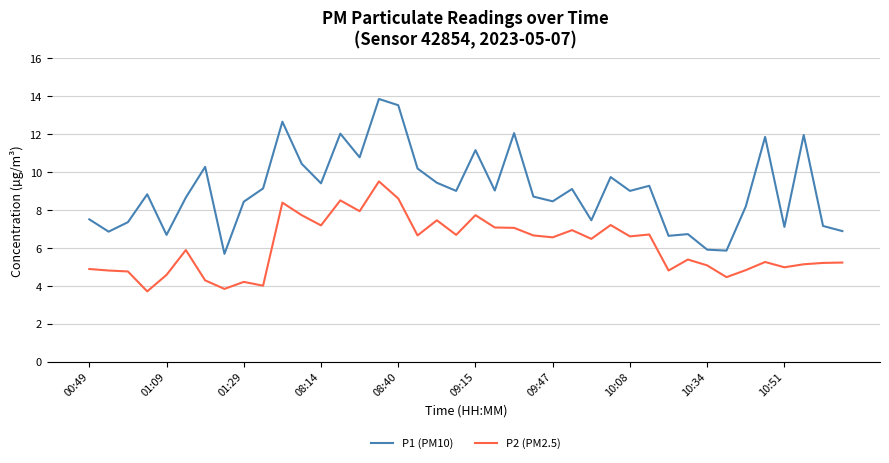

List the series in order of their overall mean, highest first.

P1 (PM10), P2 (PM2.5)